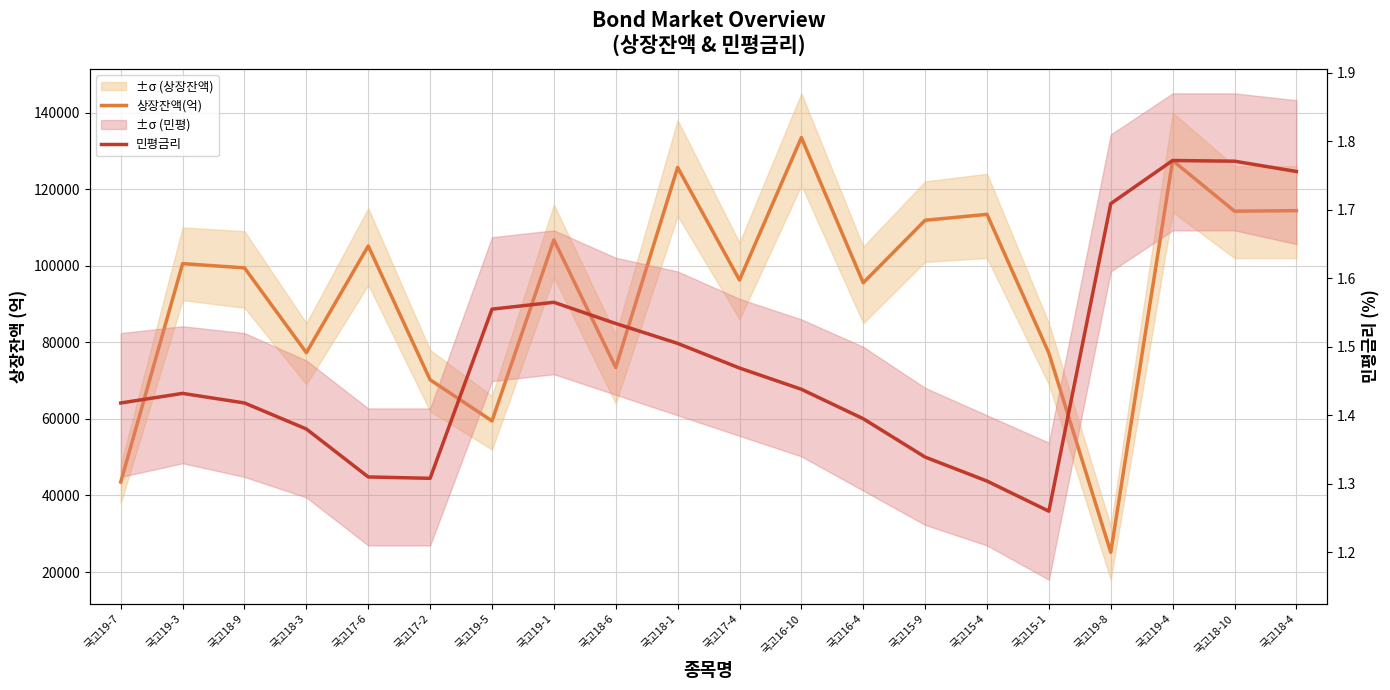

What is the minimum value shown in the chart?

1.3